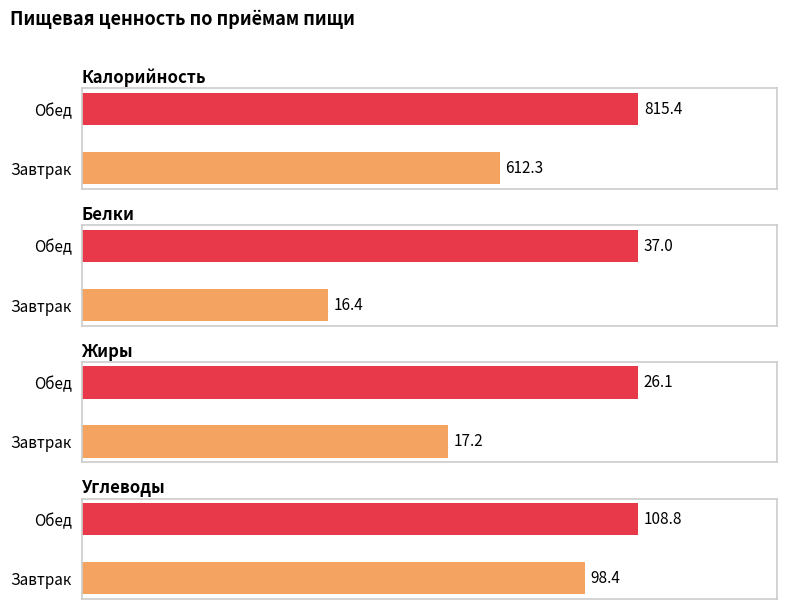

Which series changed the most between Завтрак and Обед?

Калорийность